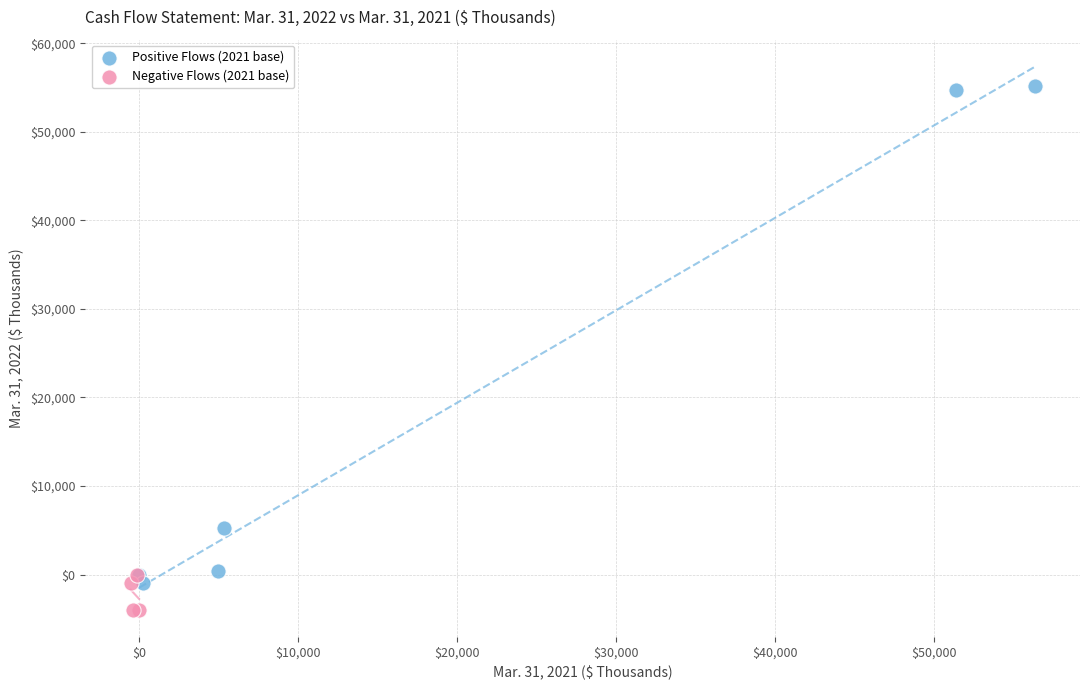

What are all the series names shown in the legend?

Positive Flows (2021 base), Negative Flows (2021 base)